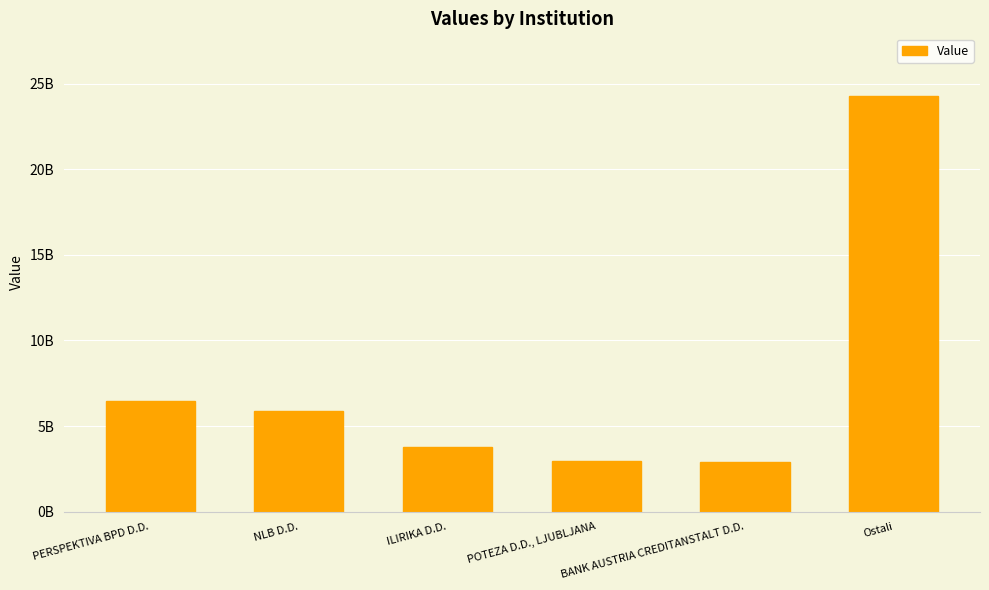

Rank the categories by value from highest to lowest.

Ostali, PERSPEKTIVA BPD D.D., NLB D.D., ILIRIKA D.D., POTEZA D.D., LJUBLJANA, BANK AUSTRIA CREDITANSTALT D.D.